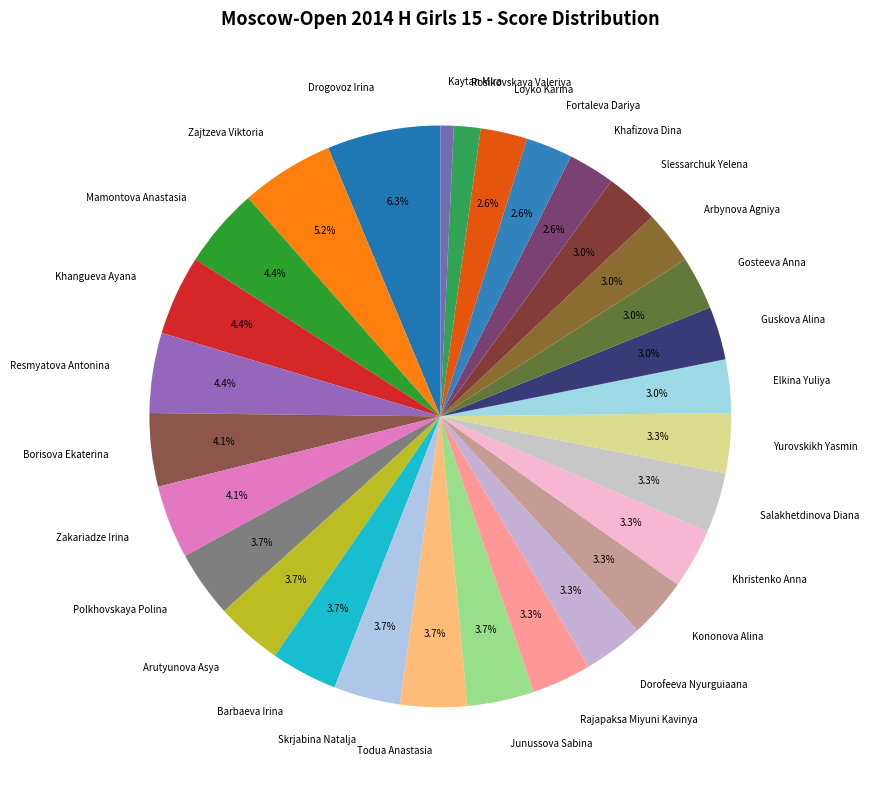

Count the number of slices in the pie.

29